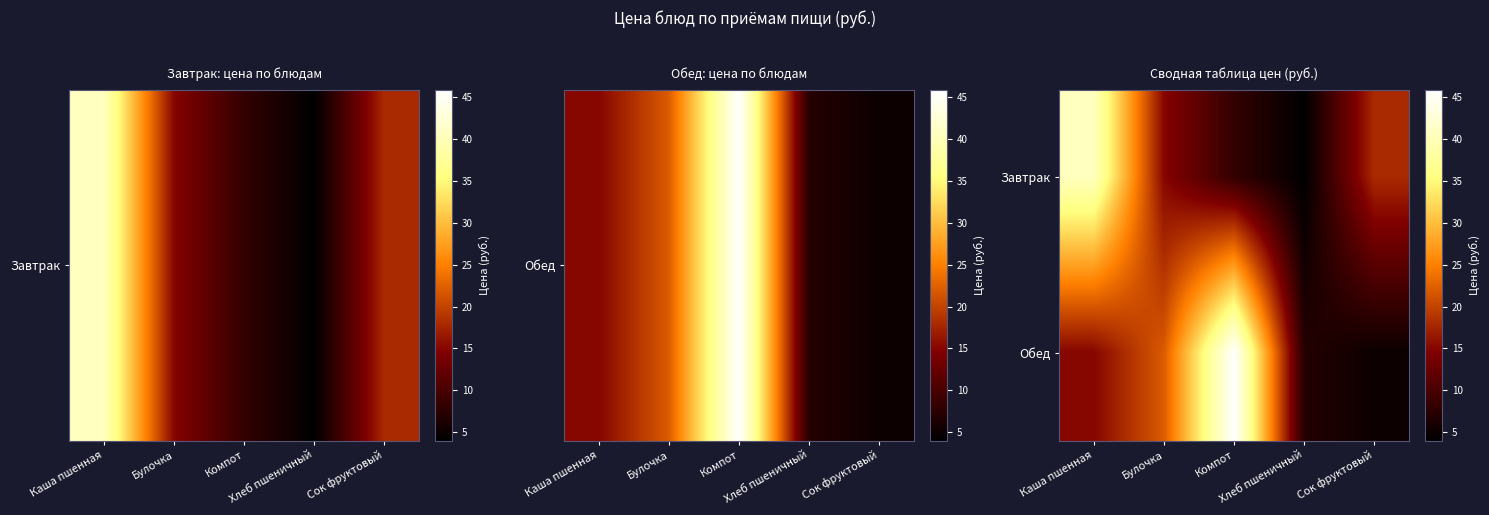

List the series in order of their peak value, highest first.

Обед, Завтрак